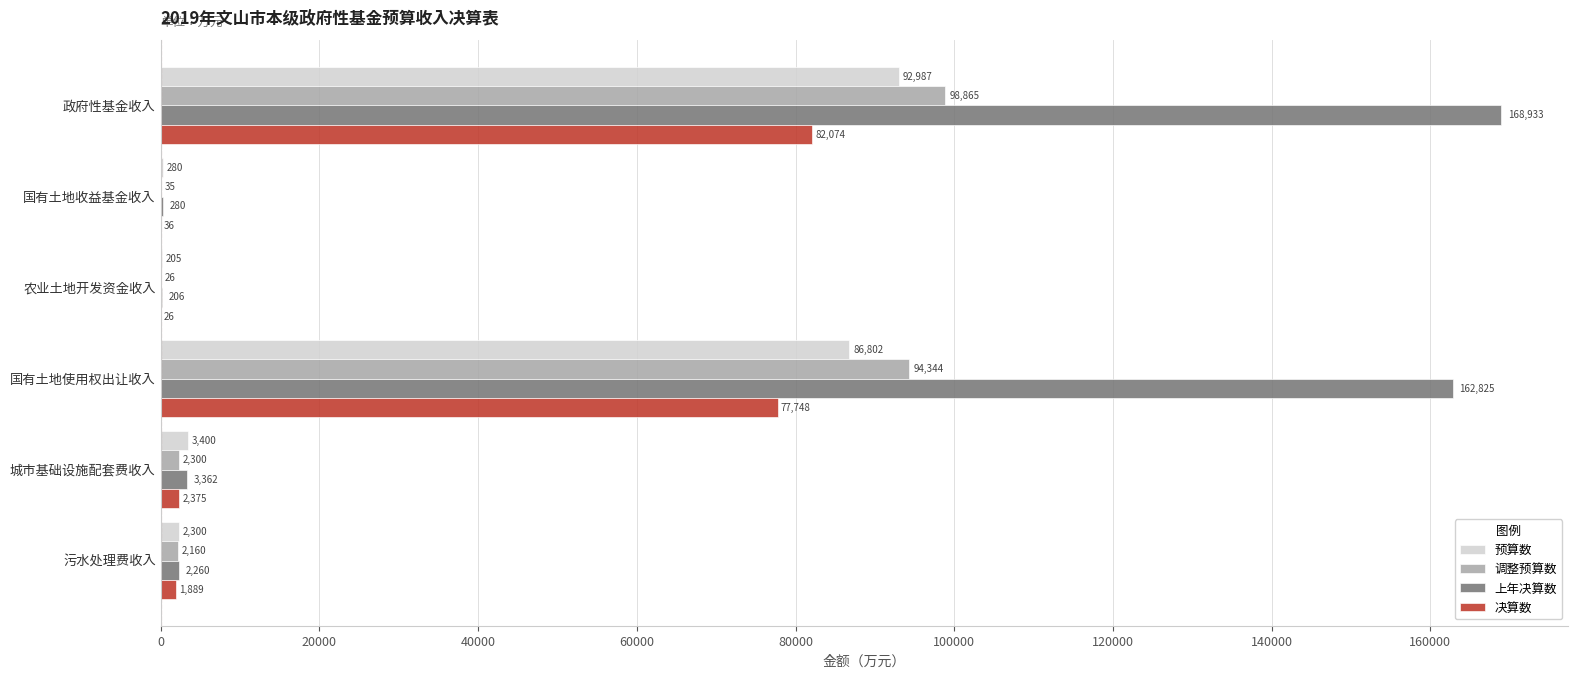

What is the sum of the 上年决算数 values at 污水处理费收入 and 国有土地使用权出让收入?

165085